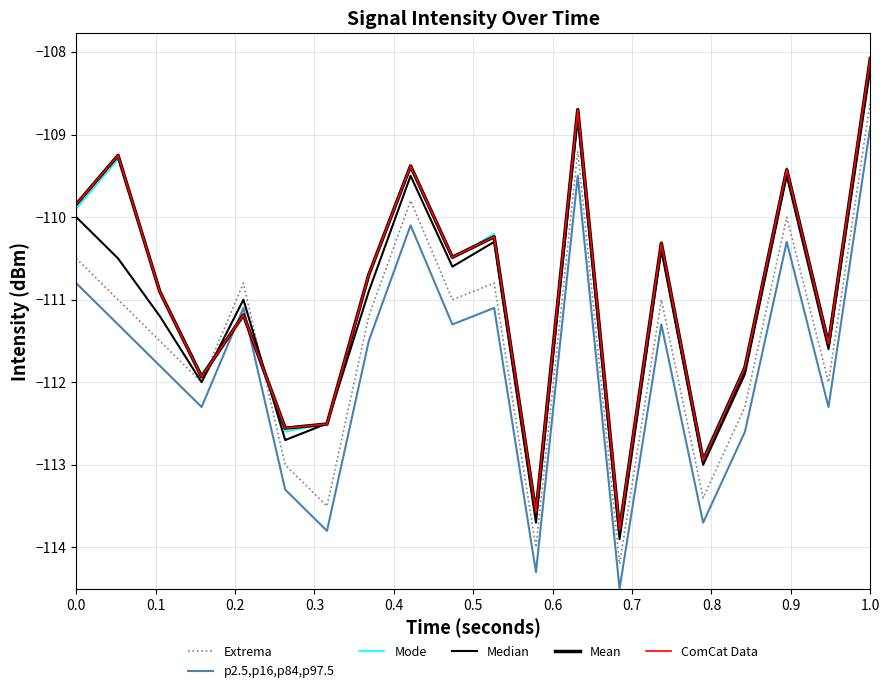

How many interior local peaks does the Mean series have?

7